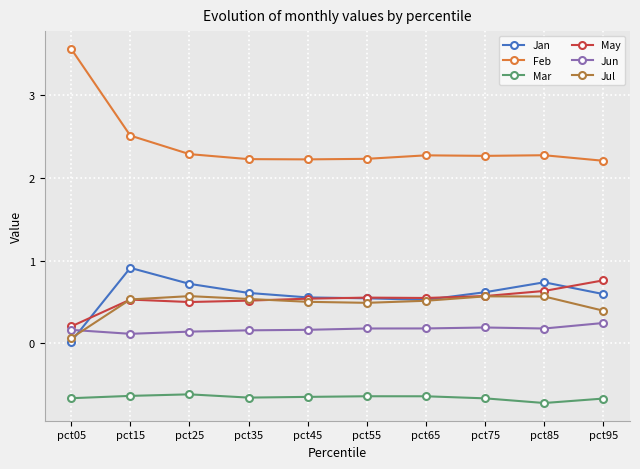

In May, how many points are lower than both neighbors (excluding endpoints)?

2